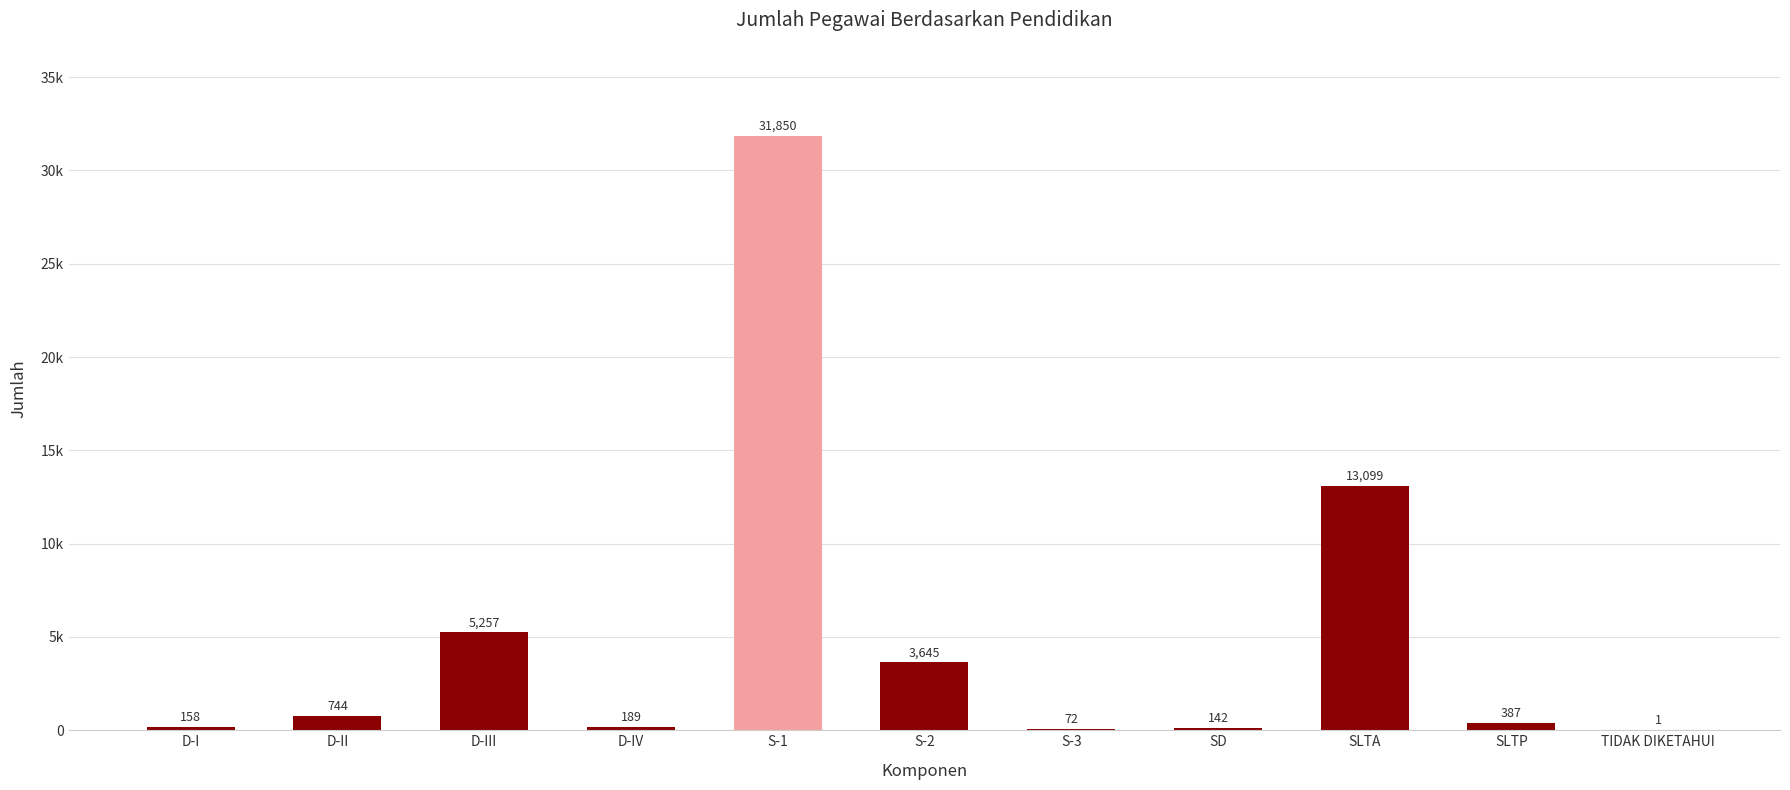

What is the label of the 7th bar from the right?

S-1